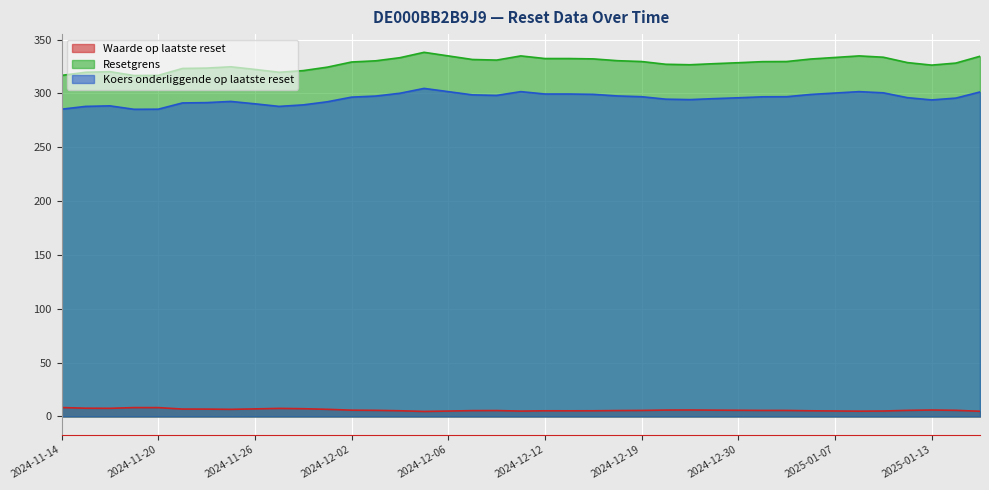

How many interior local peaks does the Resetgrens series have?

5